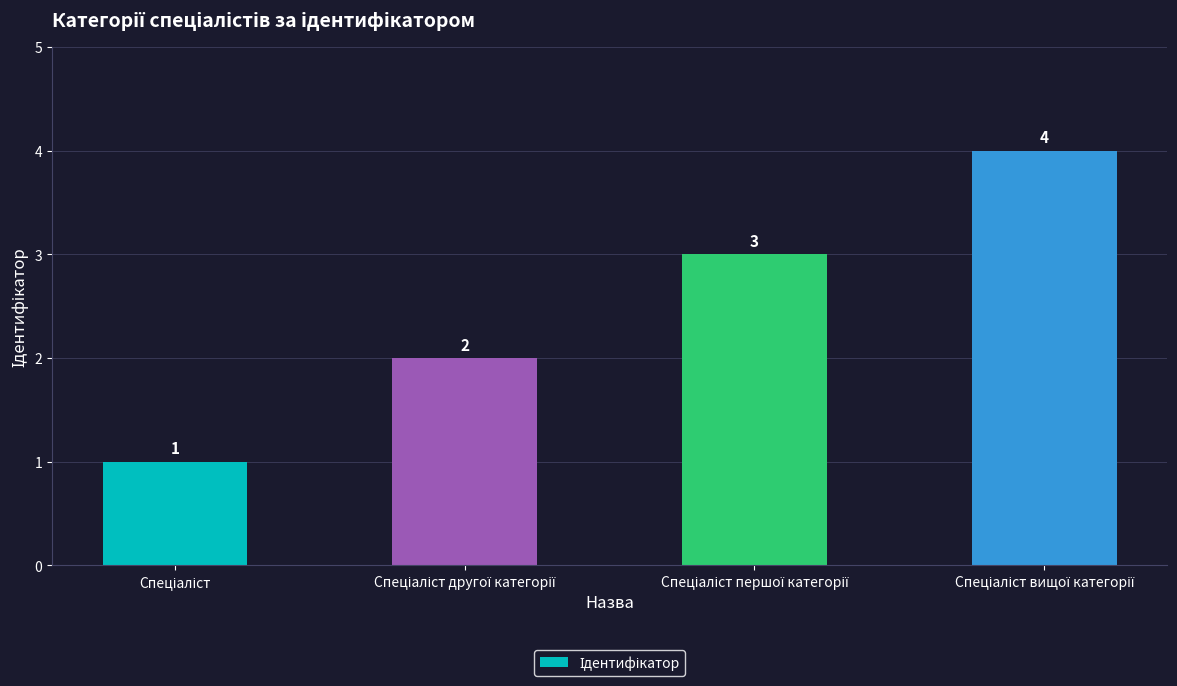

What is the difference between the maximum and minimum values?

3